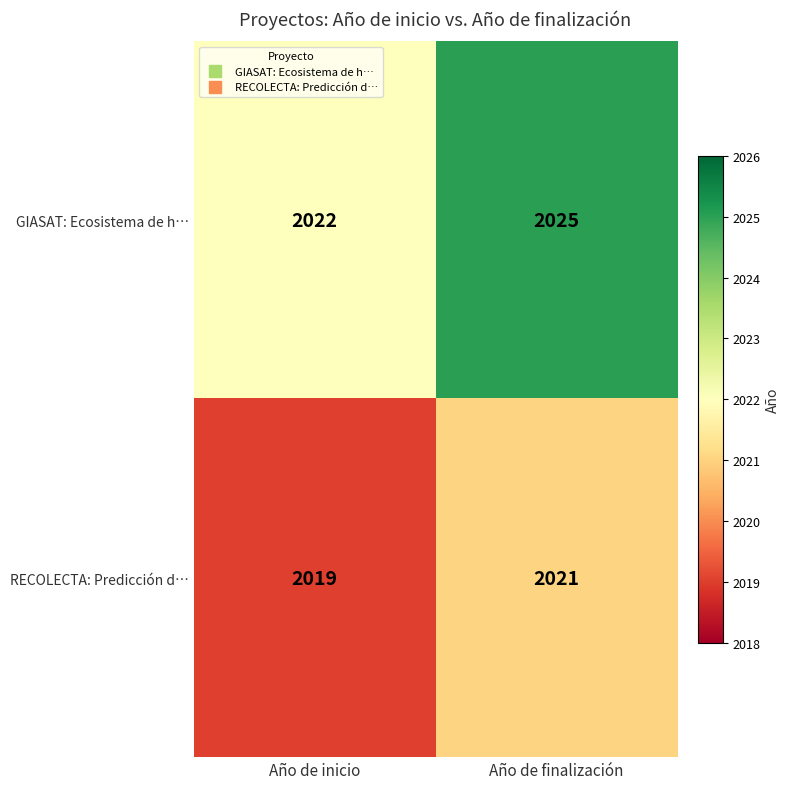

The value of RECOLECTA: Predicción d… at Año de finalización is 891. True or false?

False